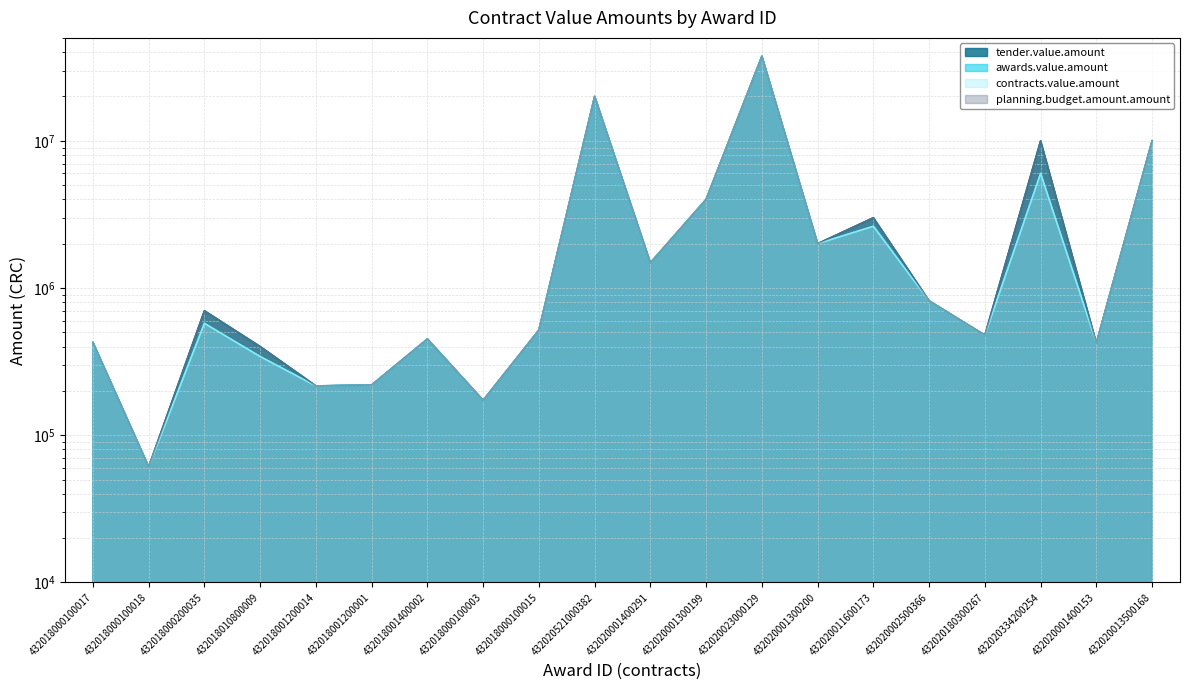

What is the difference between the maximum and minimum values in the awards.value.amount series?

37438999.2